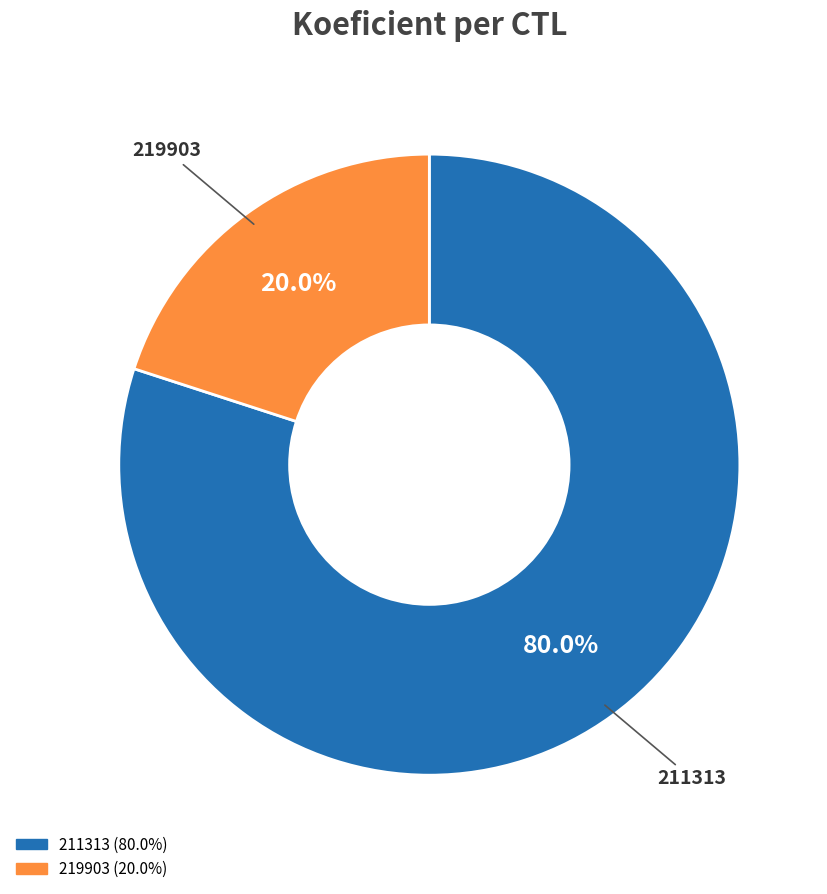

What is the smallest slice in the pie chart?

219903